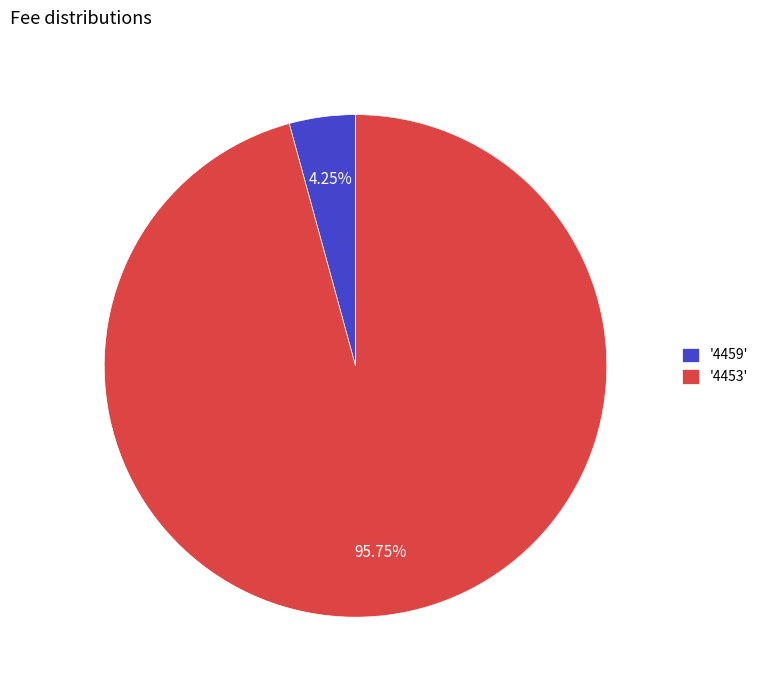

Which has a higher value, '4459' or '4453'?

'4453'